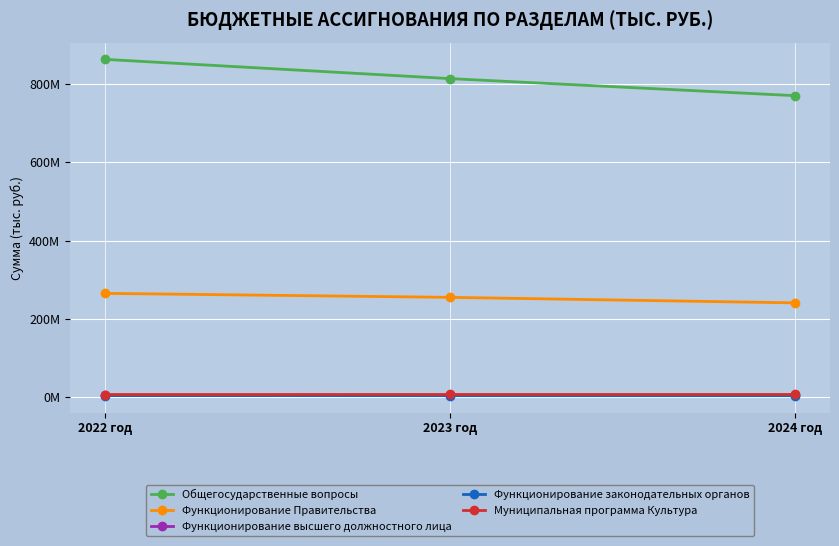

Does the chart have visible grid lines?

Yes